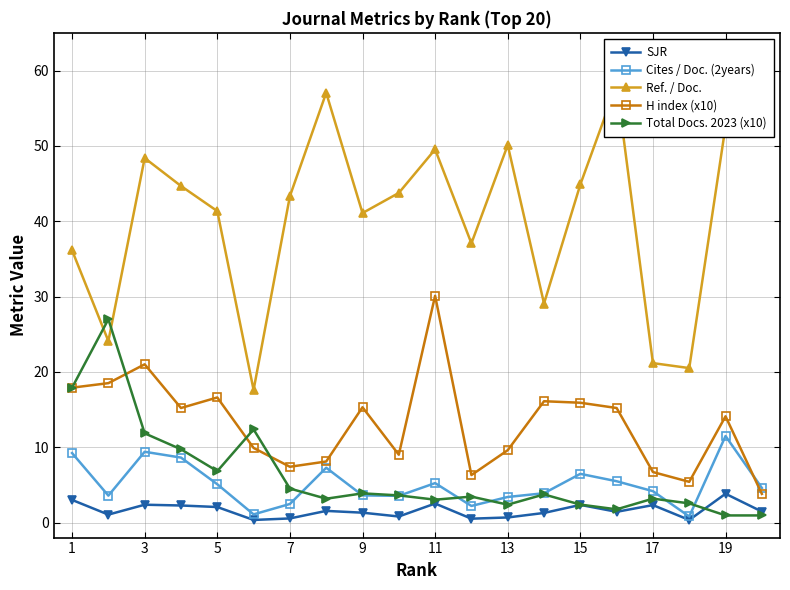

What is the lowest value of the H index (x10) series?

3.8